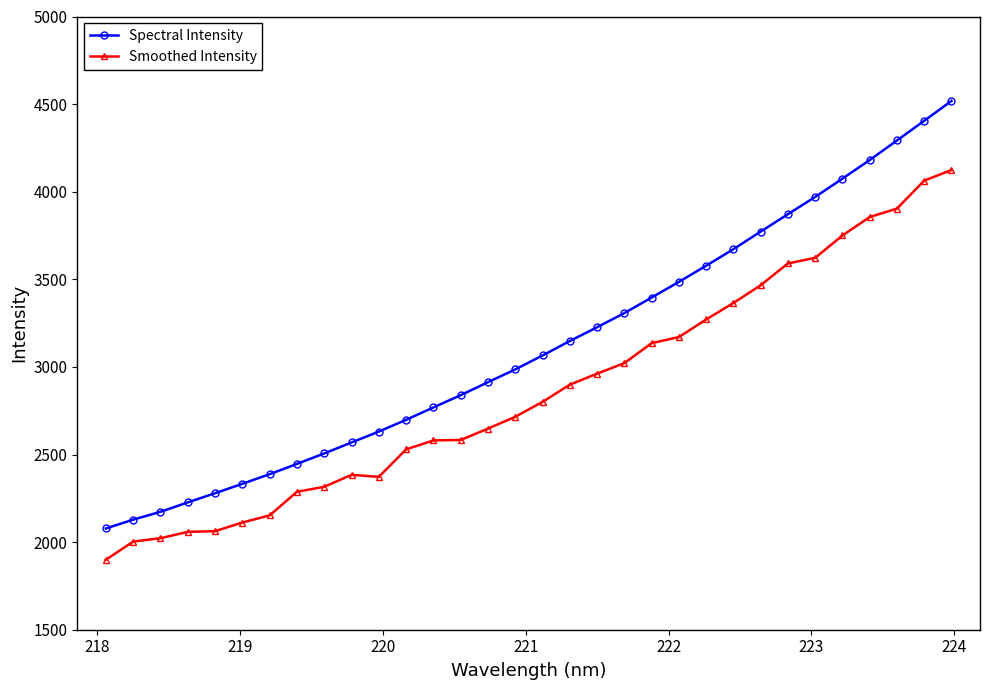

Rank the series by their maximum value, from highest to lowest.

Spectral Intensity, Smoothed Intensity